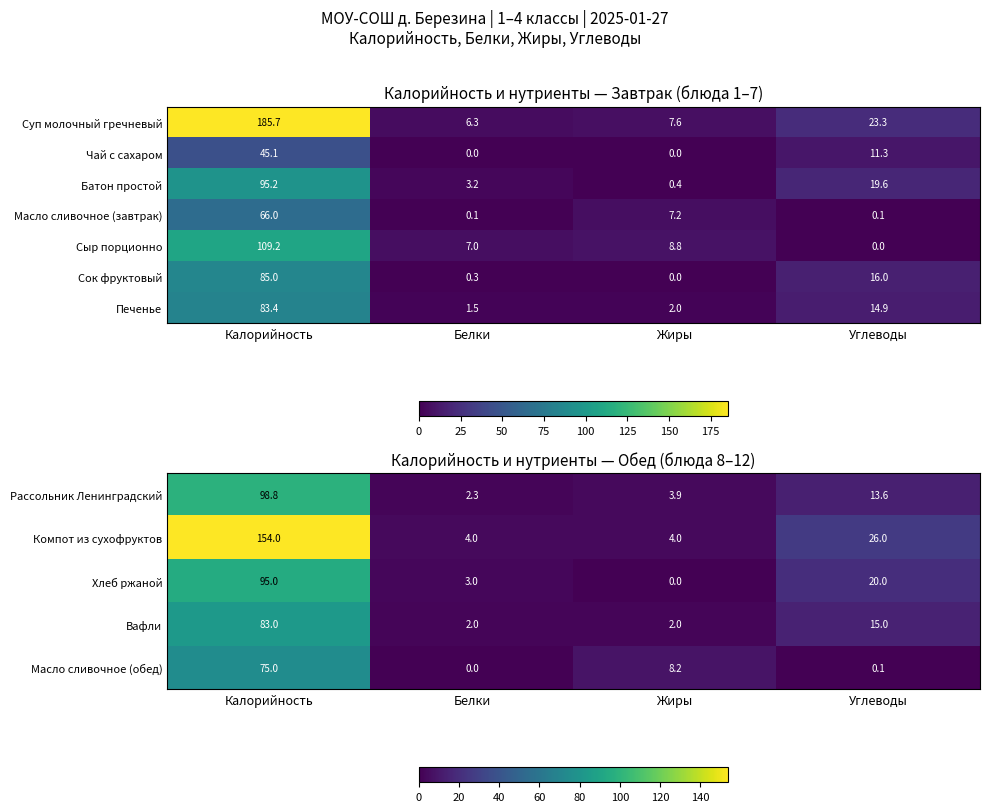

Where is Сок фруктовый nearest to the value 42?

Углеводы